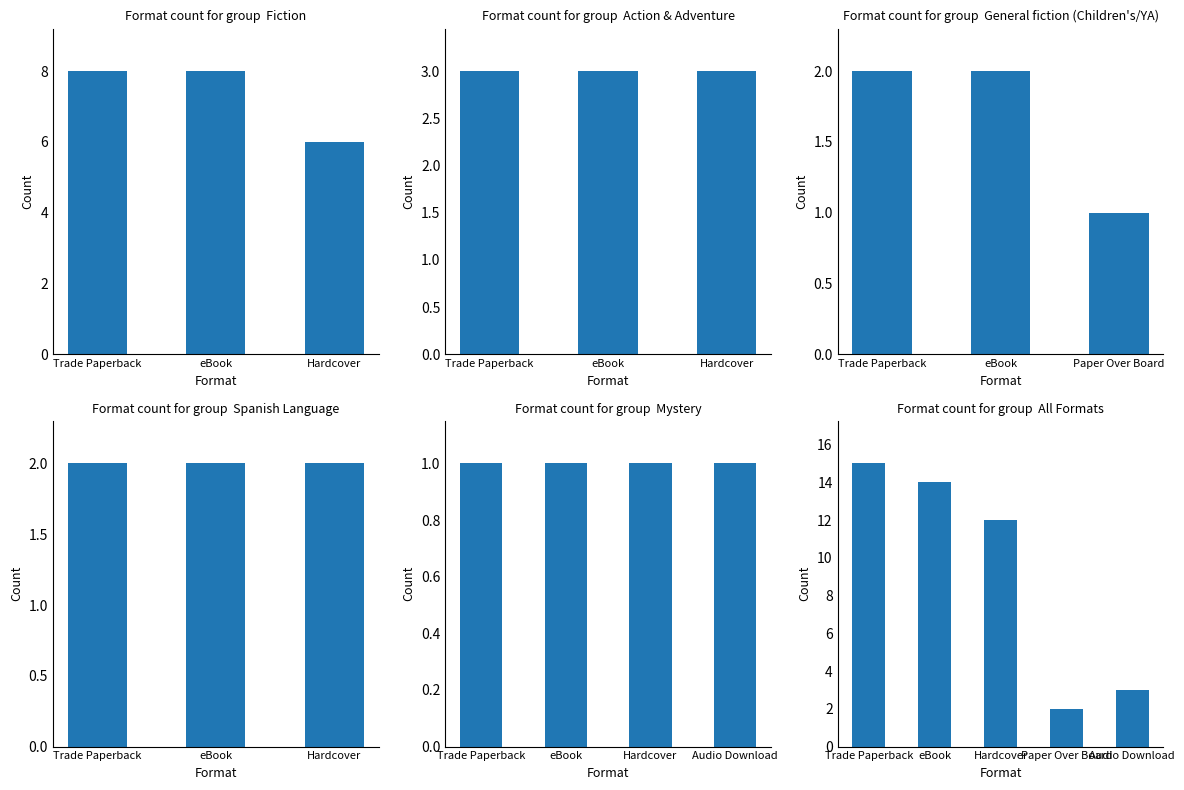

How many series are shown in this chart?

1